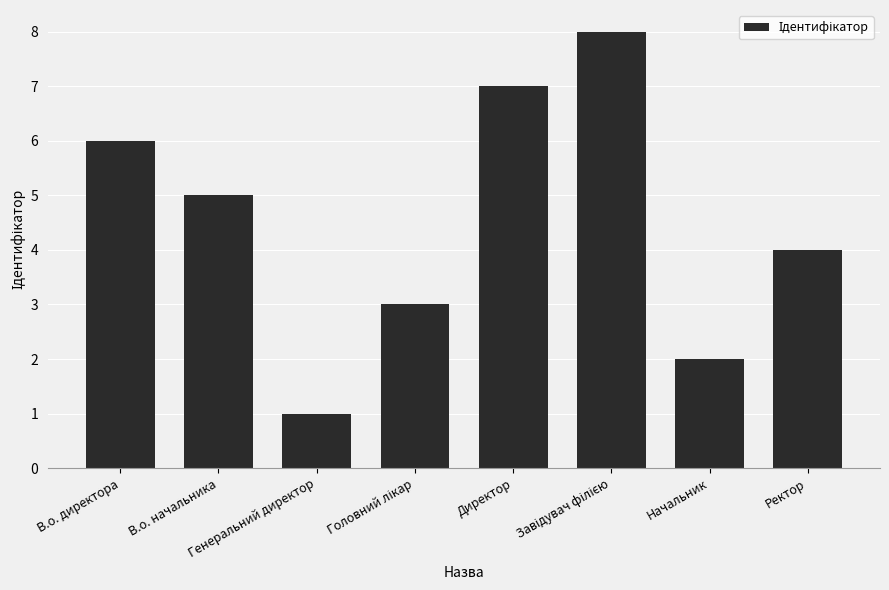

What is the greatest value displayed?

8